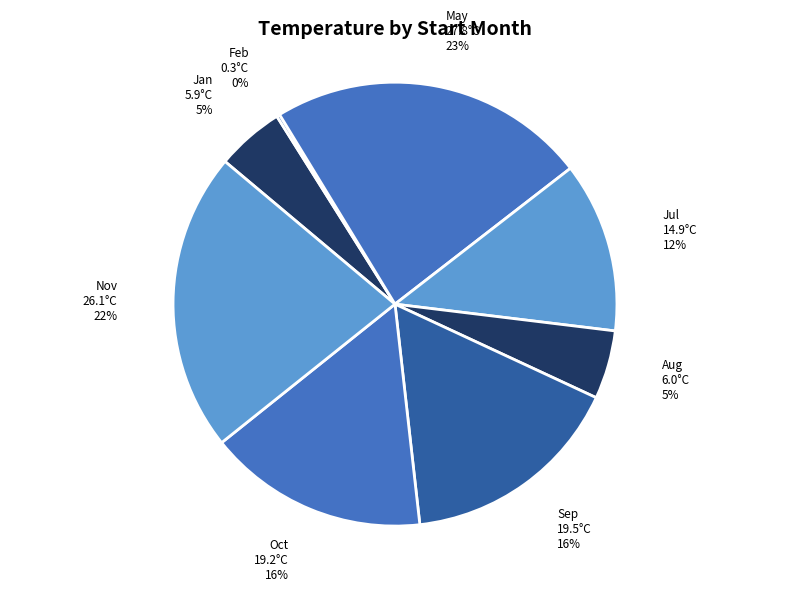

What is the ratio of the value at Sep to the value at Oct?

1.0